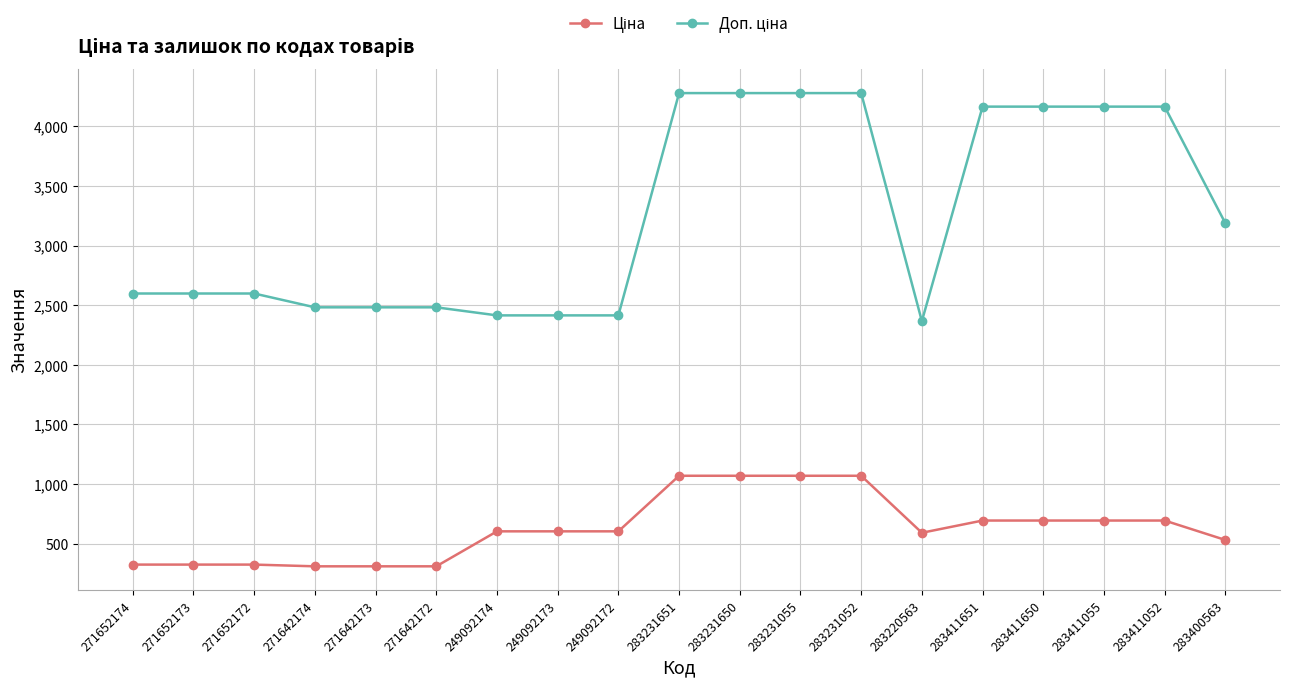

What is the difference between the highest and lowest values at 283411650?

3471.3